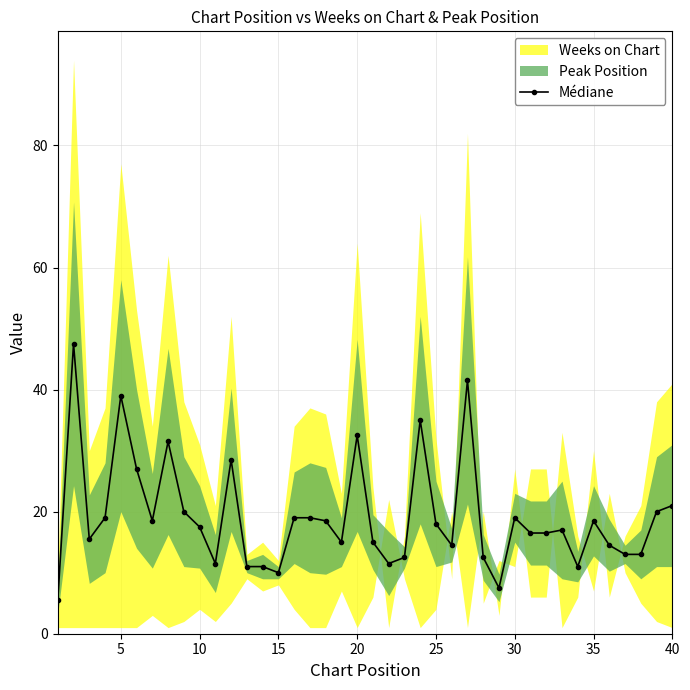

What is the highest value of the Médiane series?

47.5